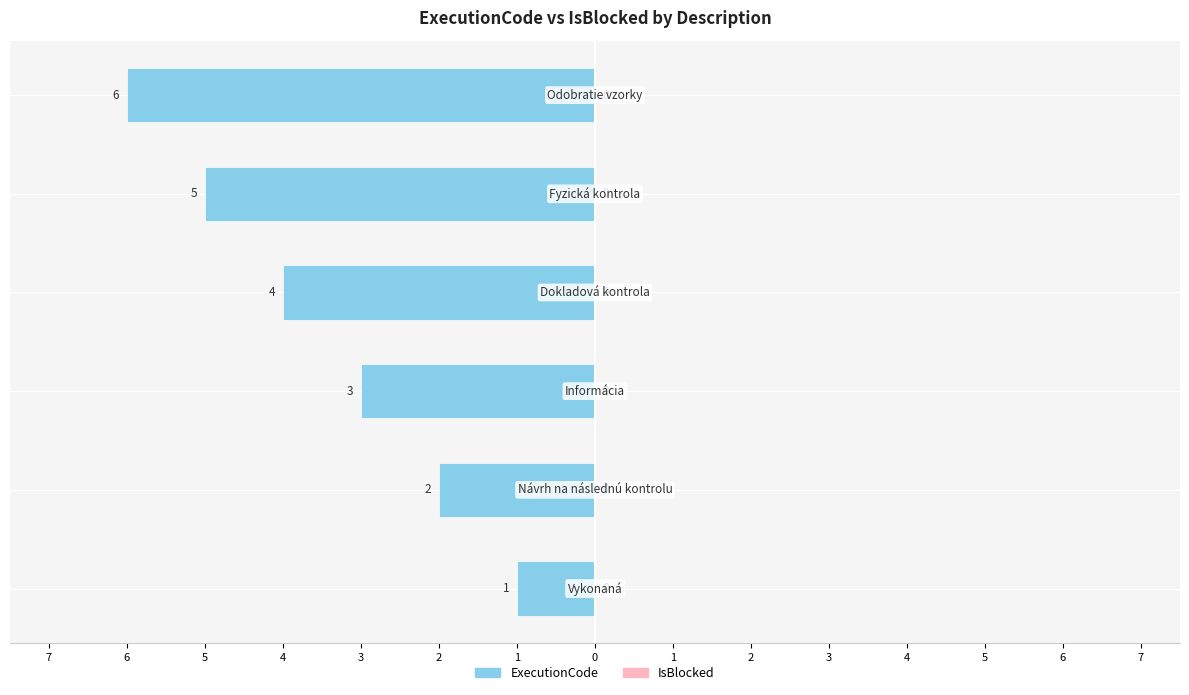

What position from the right is Odobratie vzorky?

1